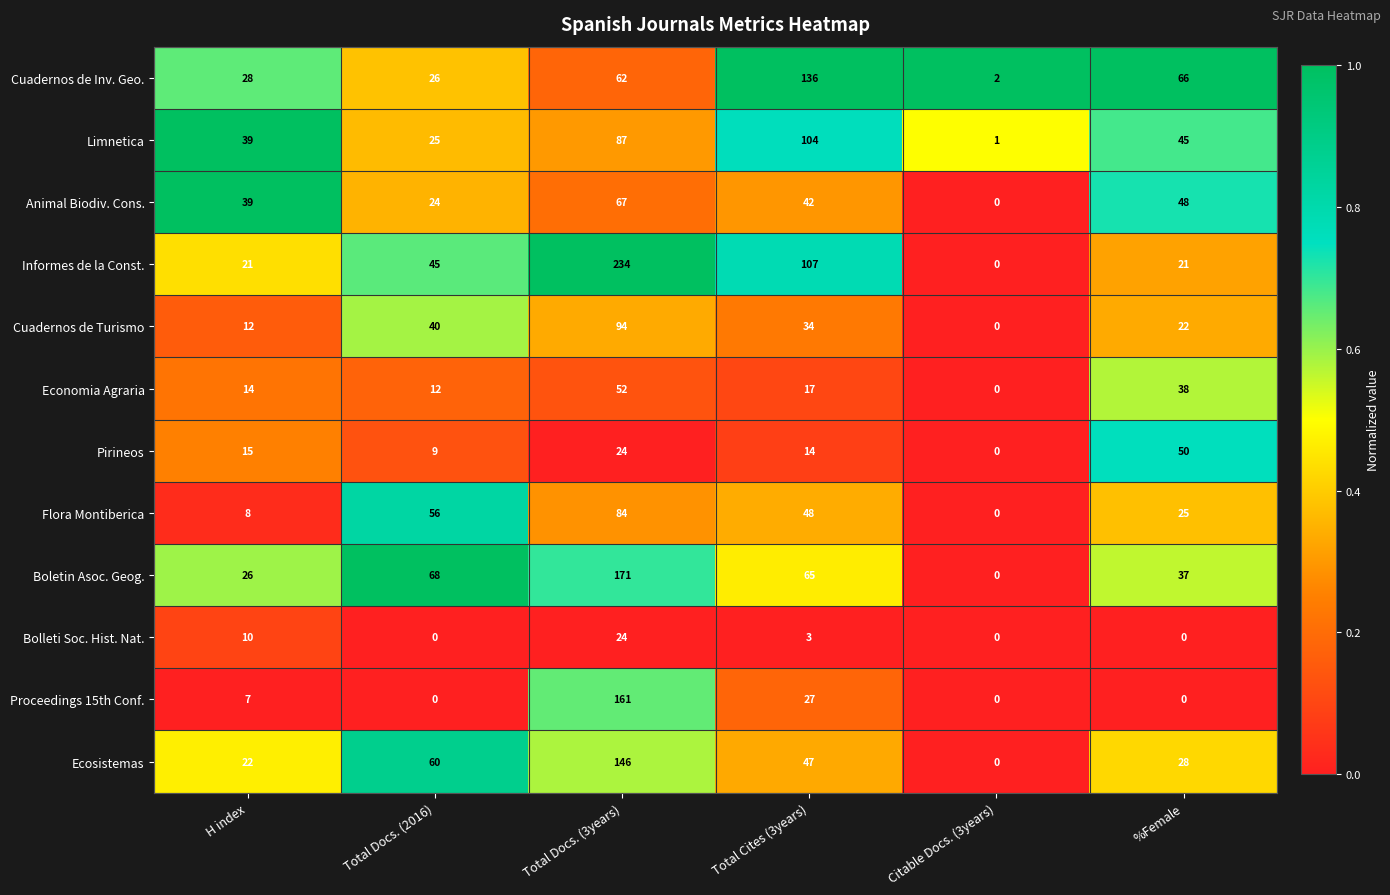

Where is Bolleti Soc. Hist. Nat. nearest to the value 12?

H index